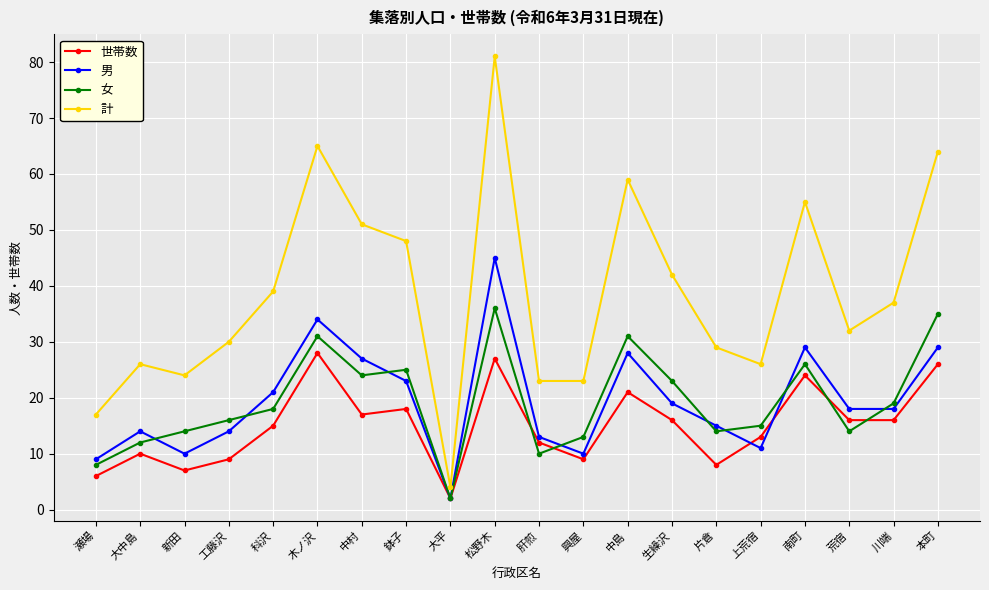

The 世帯数 series shows 15 at 科沢. True or false?

True